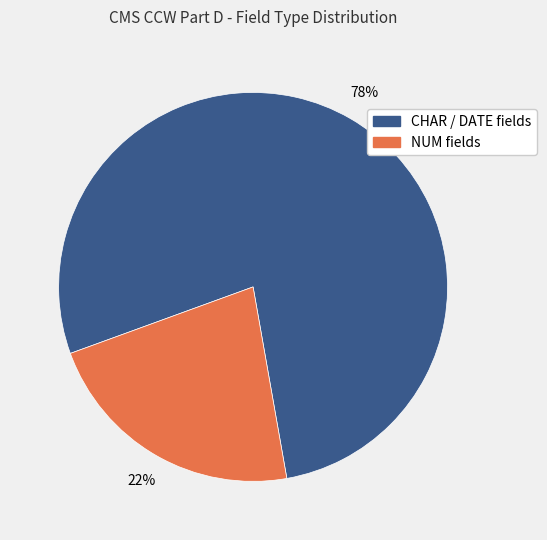

To the nearest percent, what is the average slice percentage?

50%